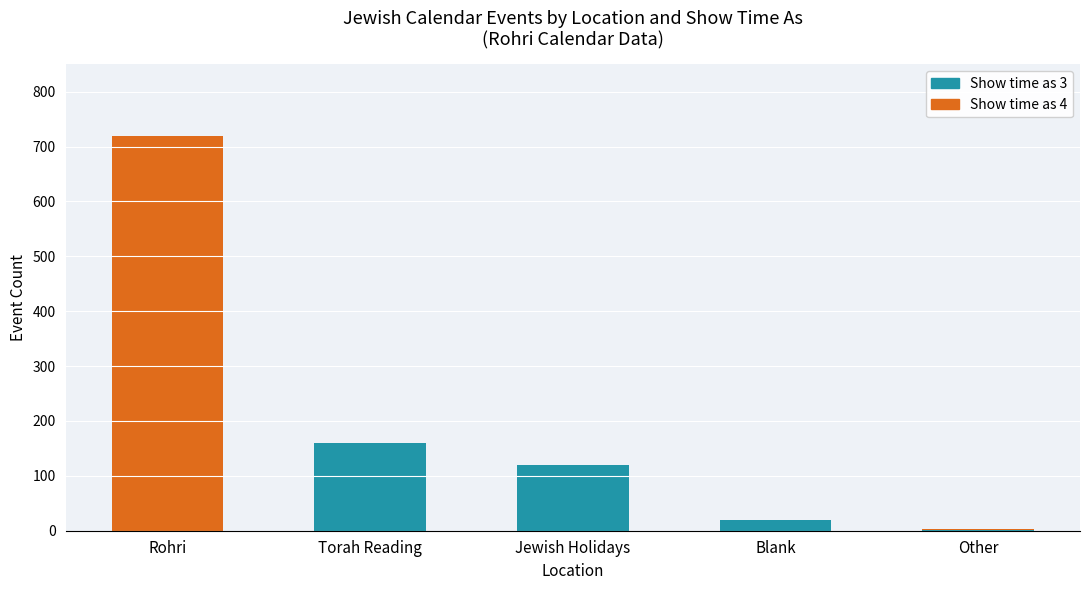

Which category has the highest value in the Show time as 3 series?

Torah Reading